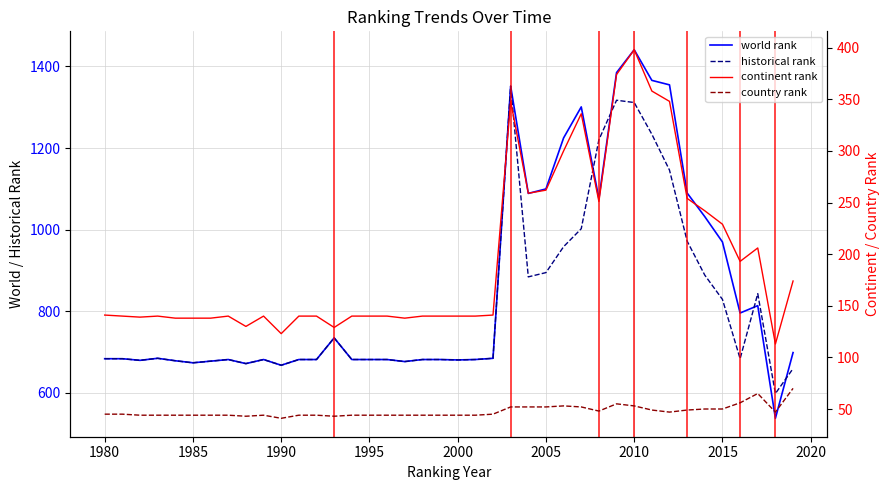

Is the value of historical rank at 2020 greater than the value of continent rank at 19?

Yes